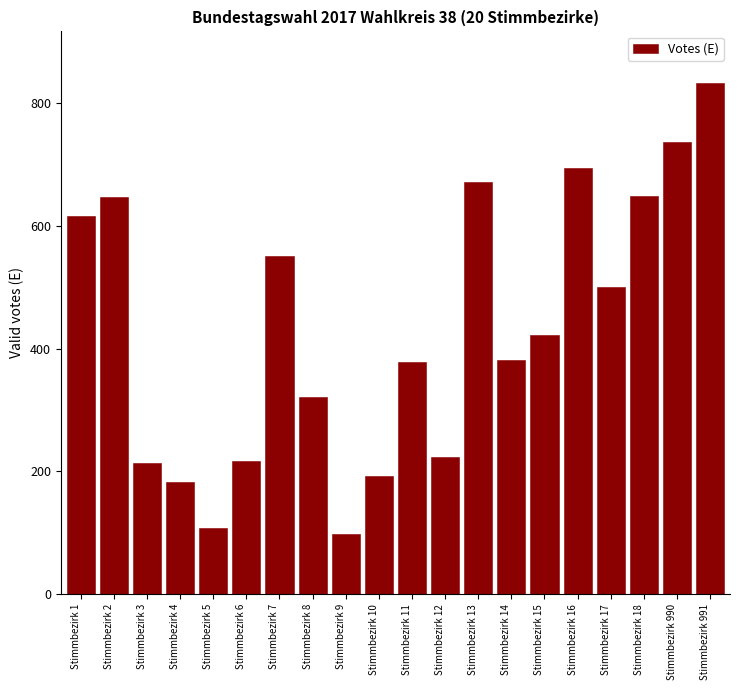

What is the value of the 9th bar from the left?

98